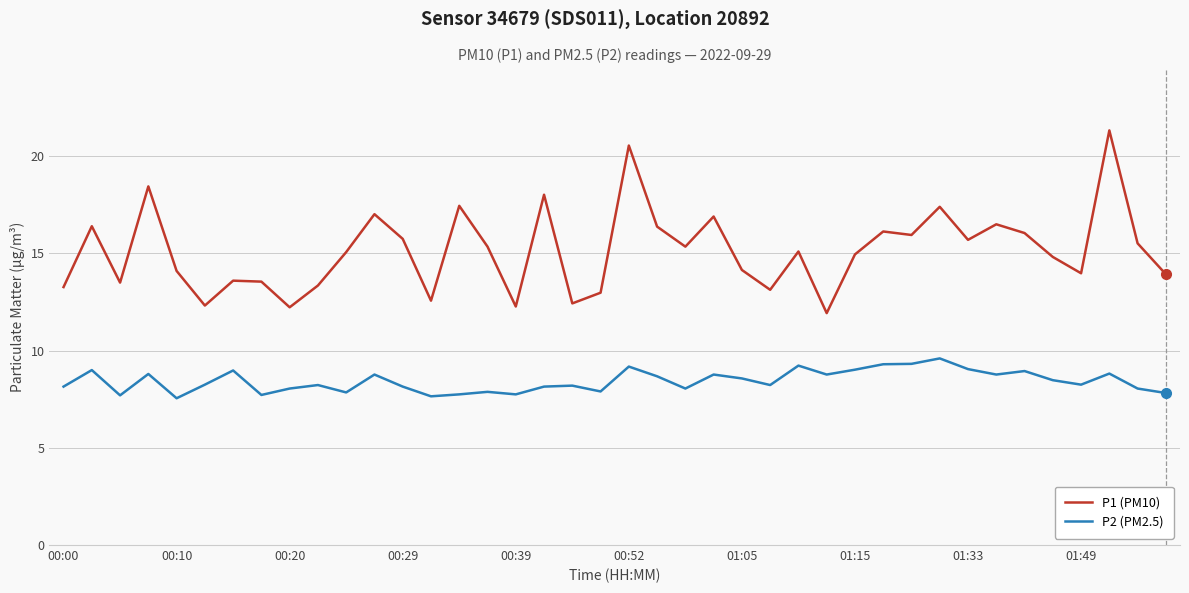

True or false: P2 (PM2.5) and P1 (PM10) intersect in this chart.

False